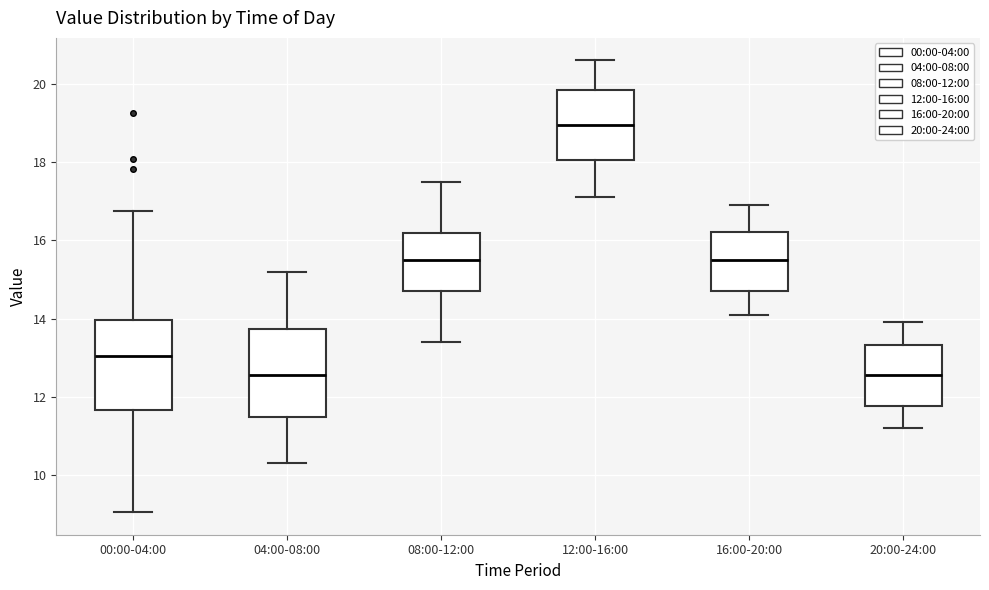

Reading left to right, transcribe this box plot: for each box, give where its median line is, the range the box spans, and where its two whiskers end, as read against the y-axis. The values are not printed on the chart, so give them approximately, as read against the axis.

00:00-04:00: median 13.0, box 11.6 to 14.0, whiskers 9.0 to 16.8
04:00-08:00: median 12.6, box 11.4 to 13.8, whiskers 10.4 to 15.2
08:00-12:00: median 15.6, box 14.8 to 16.2, whiskers 13.4 to 17.6
12:00-16:00: median 19.0, box 18.0 to 19.8, whiskers 17.2 to 20.6
16:00-20:00: median 15.6, box 14.8 to 16.2, whiskers 14.2 to 17.0
20:00-24:00: median 12.6, box 11.8 to 13.4, whiskers 11.2 to 14.0